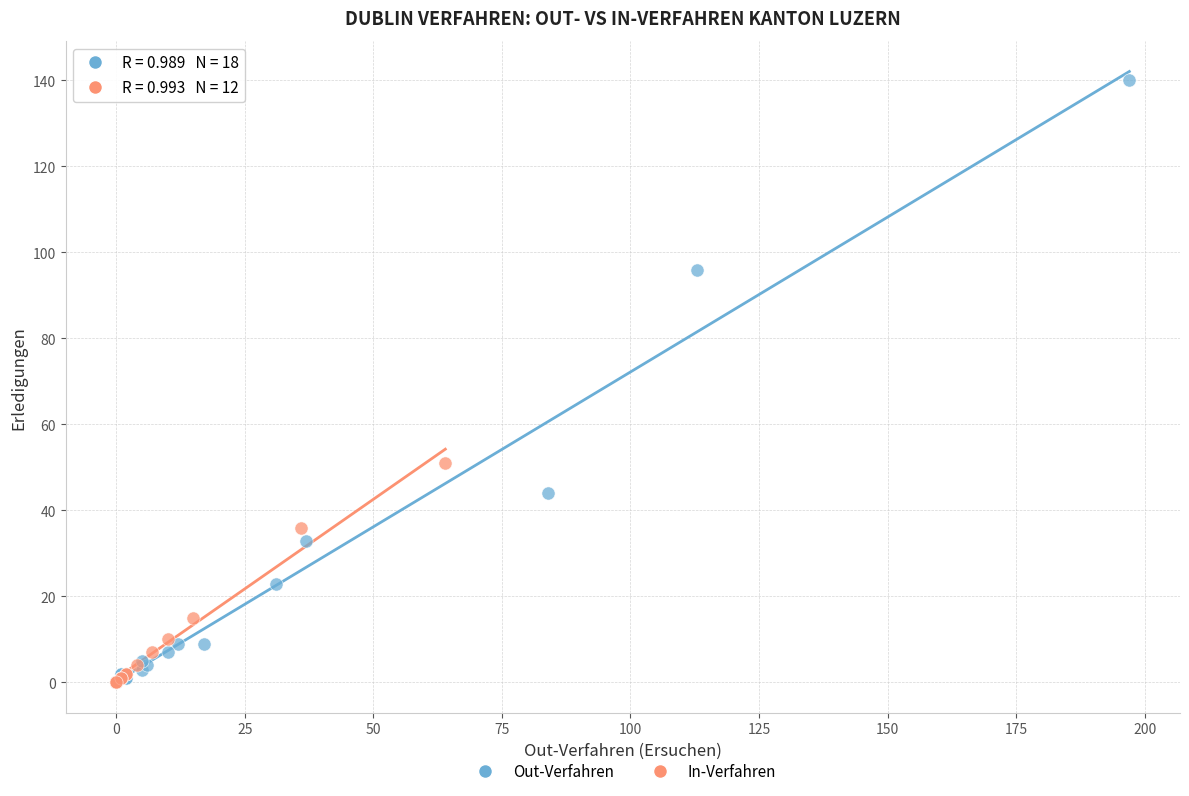

Which series reaches the maximum Y coordinate?

Out-Verfahren